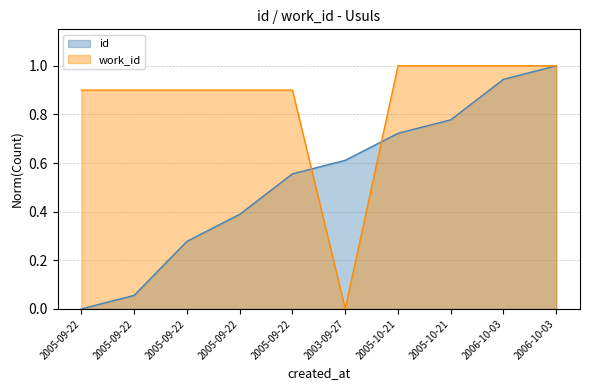

Which series has the widest spread of values?

id